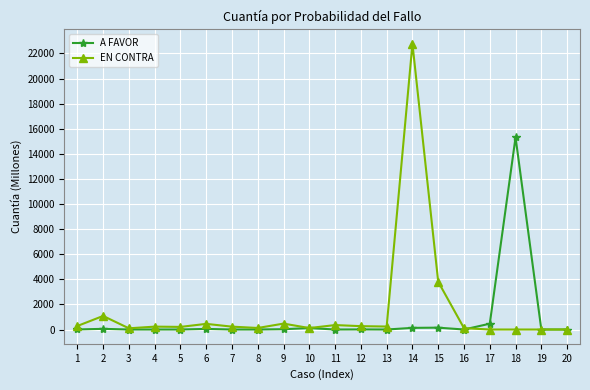

How many data points in A FAVOR are above 5?

10